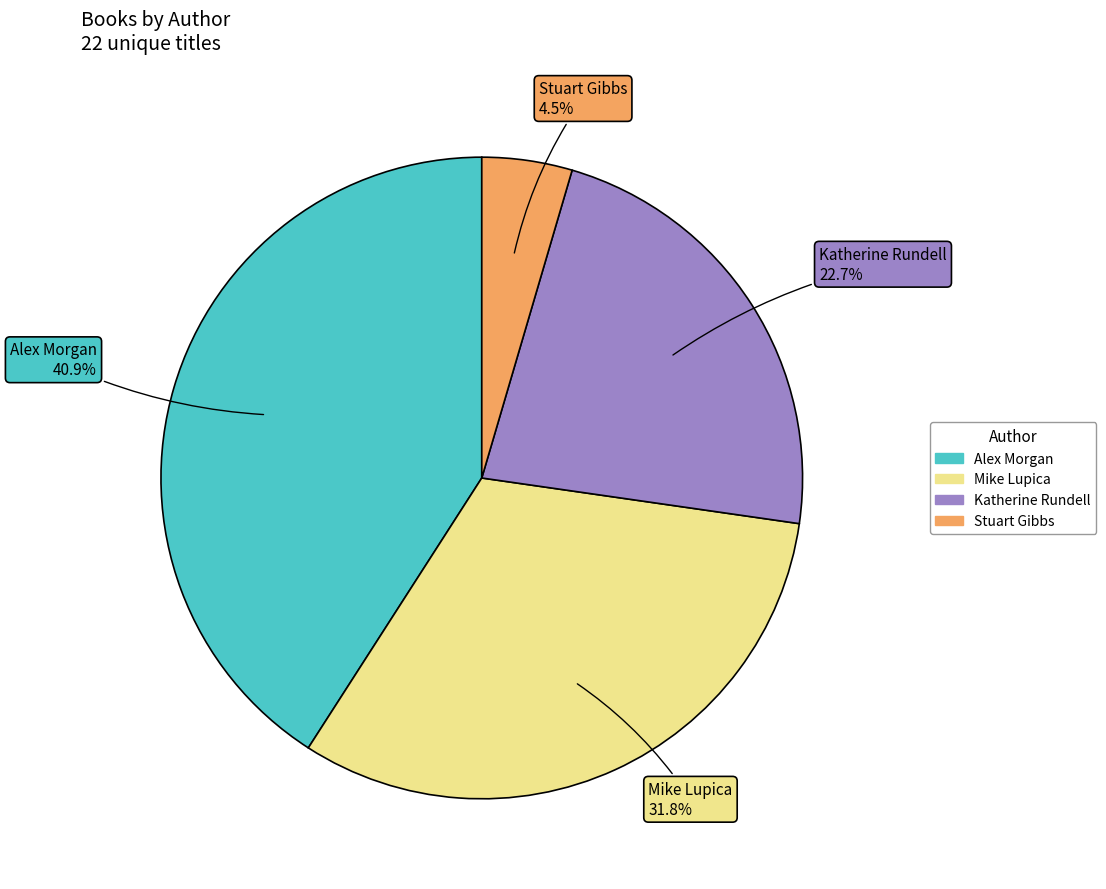

Is there any slice that represents more than half of the pie?

No